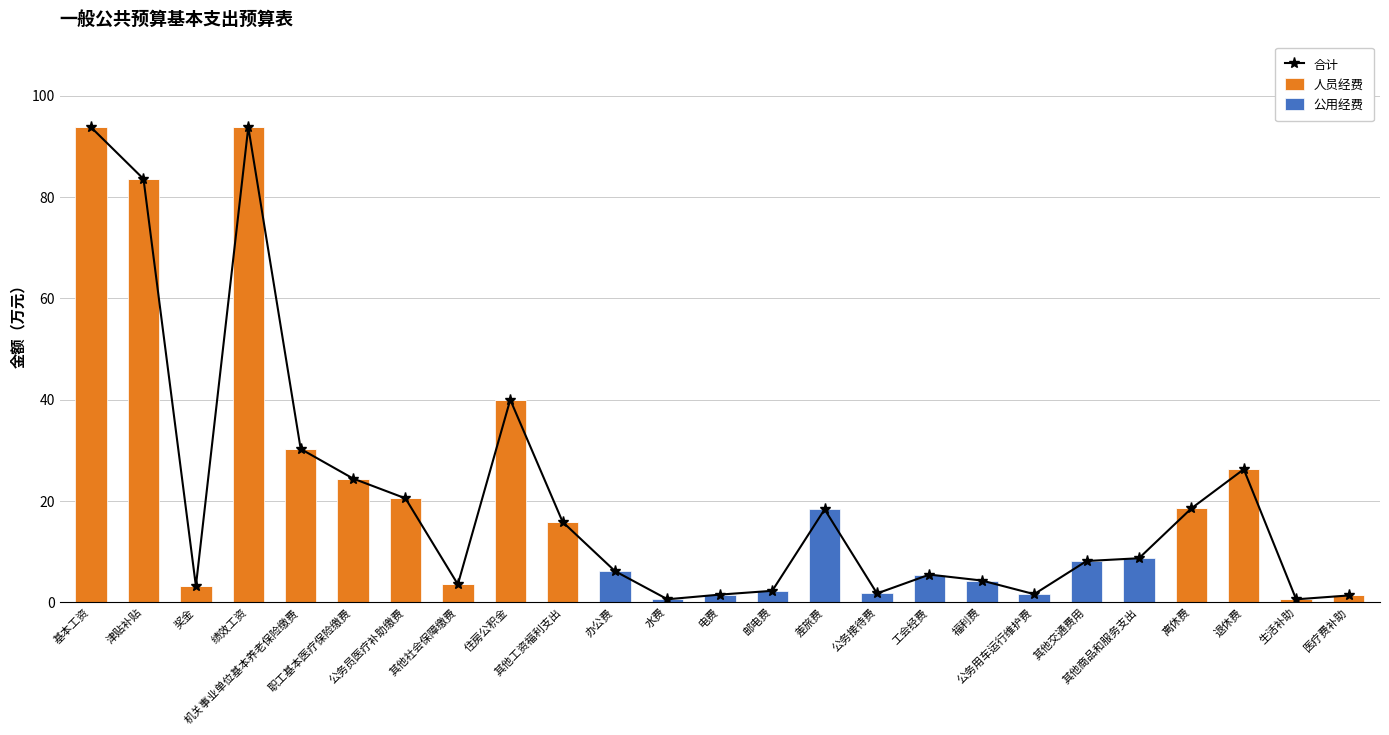

What is the difference between the highest and lowest values at 公务员医疗补助缴费?

20.5